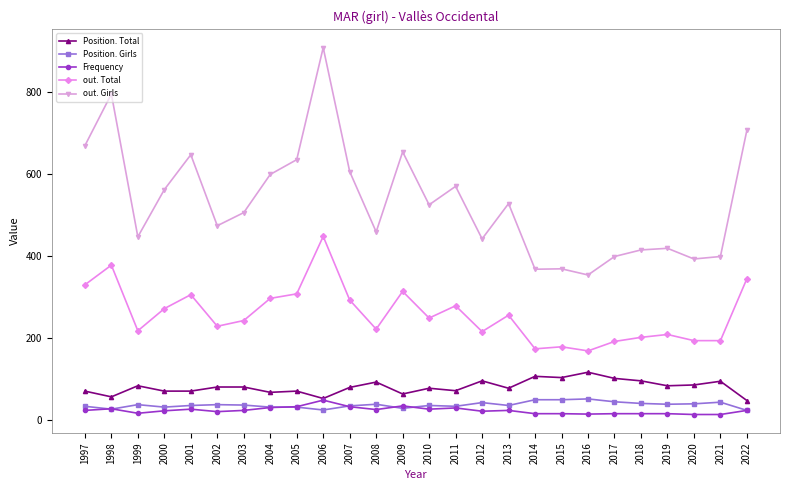

How many data points does each series have?

26